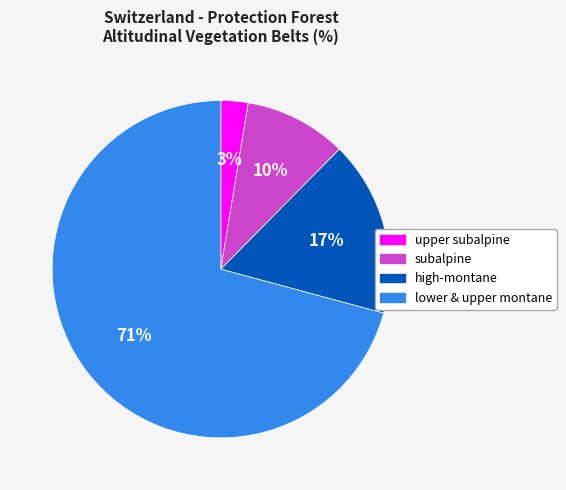

Is there any slice that represents more than half of the pie?

Yes